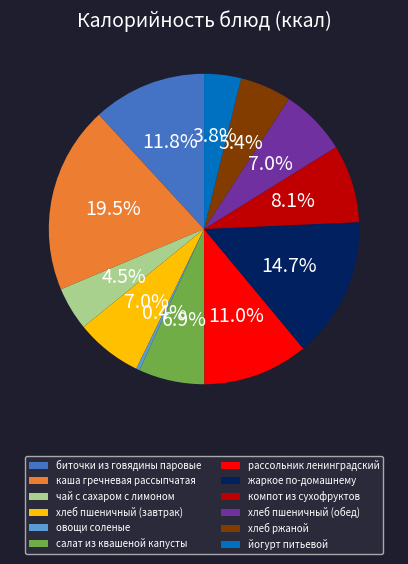

Combined, do рассольник ленинградский and йогурт питьевой account for over 50%?

No